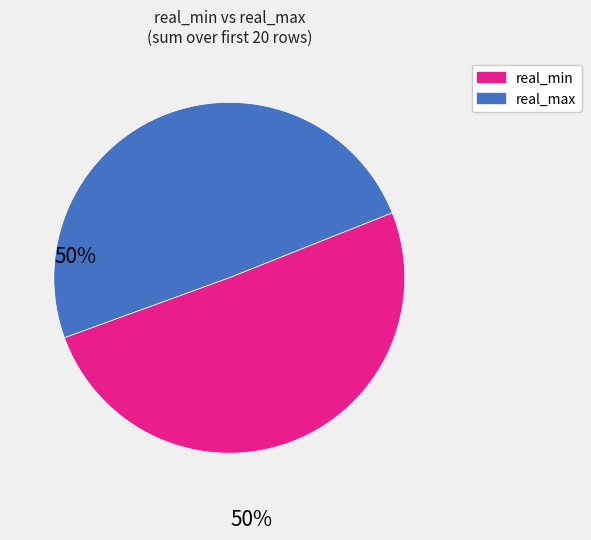

Does any single category account for the majority?

Yes